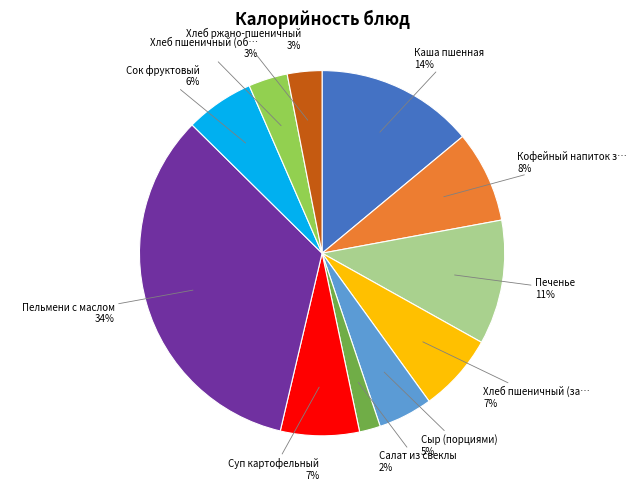

Is there any slice that represents more than half of the pie?

No